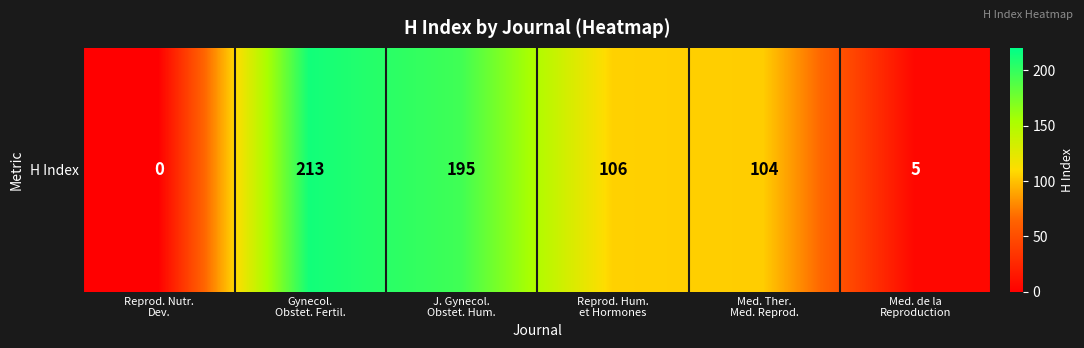

Reading left to right, list all the values displayed in this chart.

0	213	195	106	104	5